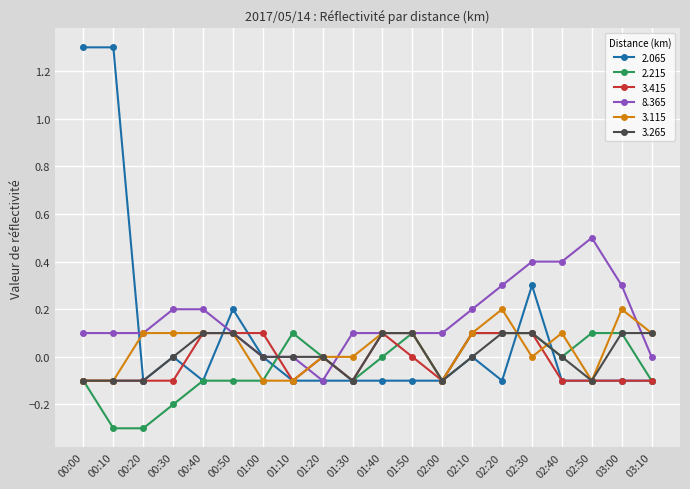

How many distinct data groups are displayed?

6